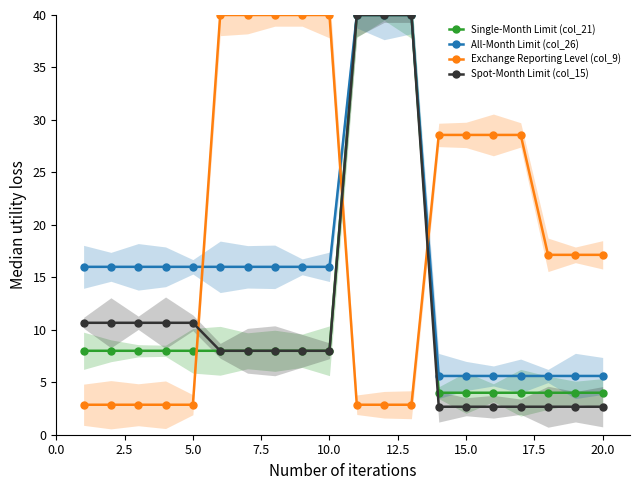

Reading left to right, transcribe all the data shown in this chart.

Single-Month Limit (col_21): 8.0	8.0	8.0	8.0	8.0	8.0	8.0	8.0	8.0	8.0	40.0	40.0	40.0	4.0	4.0	4.0	4.0	4.0	4.0	4.0
All-Month Limit (col_26): 16.0	16.0	16.0	16.0	16.0	16.0	16.0	16.0	16.0	16.0	40.0	40.0	40.0	5.6	5.6	5.6	5.6	5.6	5.6	5.6
Exchange Reporting Level (col_9): 2.9	2.9	2.9	2.9	2.9	40.0	40.0	40.0	40.0	40.0	2.9	2.9	2.9	28.6	28.6	28.6	28.6	17.1	17.1	17.1
Spot-Month Limit (col_15): 10.7	10.7	10.7	10.7	10.7	8.0	8.0	8.0	8.0	8.0	40.0	40.0	40.0	2.7	2.7	2.7	2.7	2.7	2.7	2.7